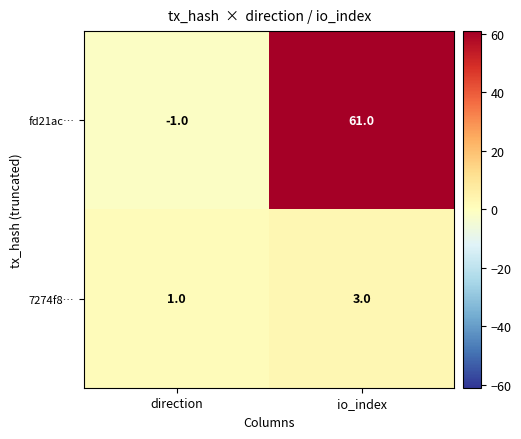

Rank the series at direction from lowest to highest value.

fd21ac…, 7274f8…